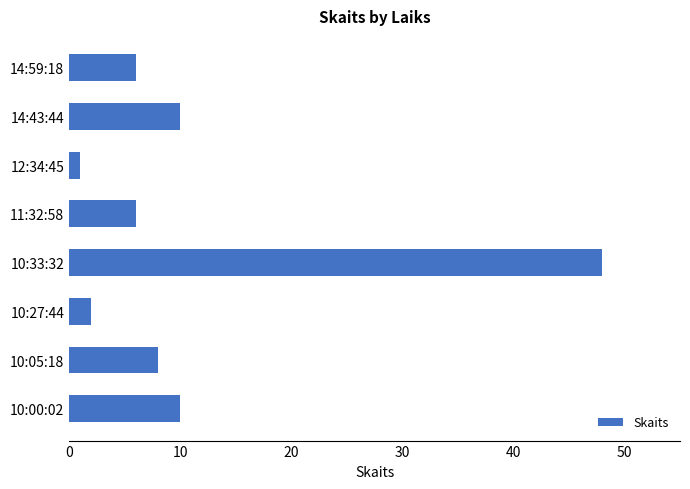

At which category does the chart reach its peak across all series?

10:33:32